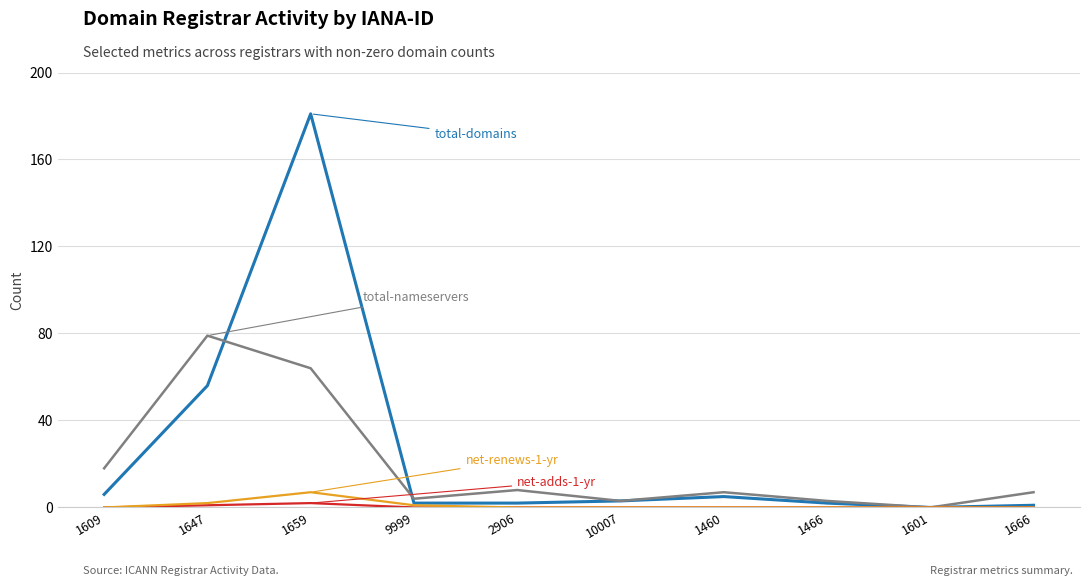

Does the chart have visible grid lines?

Yes